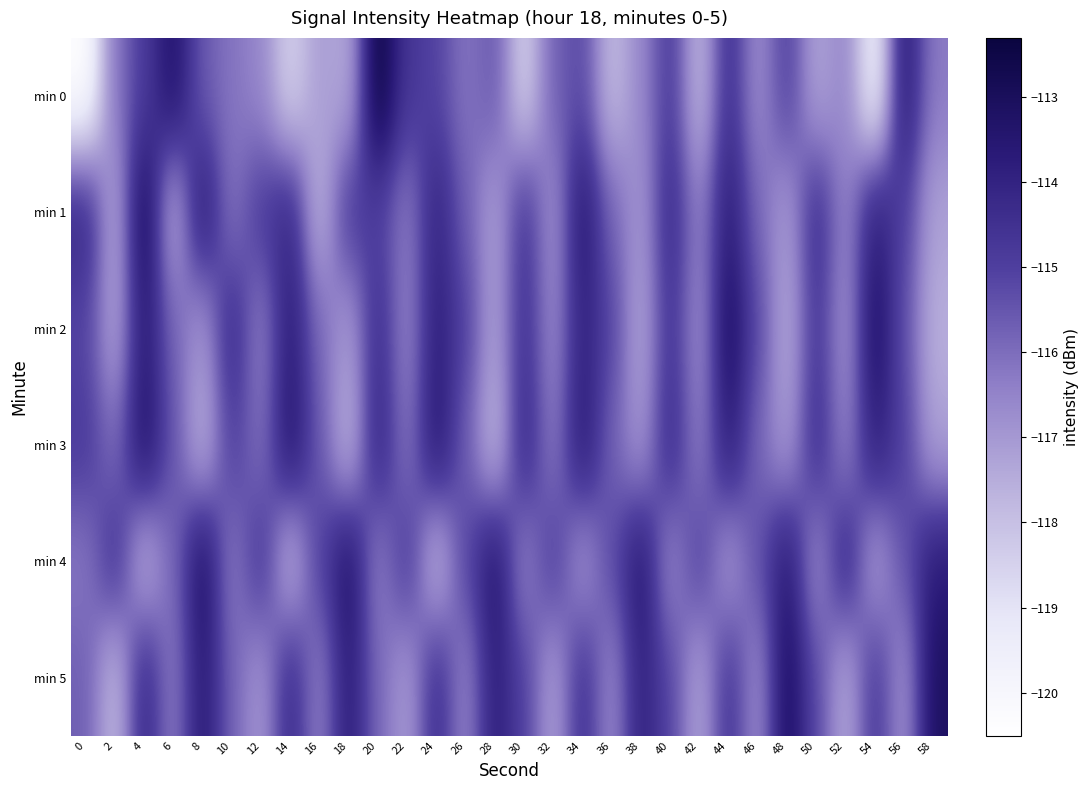

Reading right to left, what are all the values shown in this chart?

min 0: 58=-116.3	56=-113.5	54=-119.8	52=-116.5	50=-117.3	48=-114.9	46=-116.8	44=-114.4	42=-117.9	40=-114.8	38=-116.6	36=-117.9	34=-115.2	32=-115.7	30=-118.5	28=-115.5	26=-116.2	24=-115.1	22=-114.7	20=-112.3	18=-117.4	16=-117.1	14=-118.5	12=-116.6	10=-116.2	8=-115.6	6=-113.3	4=-114.9	2=-116.2	0=-120.5
min 1: 58=-117.2	56=-115.0	54=-113.8	52=-116.6	50=-114.3	48=-117.1	46=-115.9	44=-113.7	42=-116.5	40=-114.2	38=-117.0	36=-115.8	34=-113.5	32=-116.9	30=-114.6	28=-117.2	26=-115.7	24=-114.0	22=-116.3	20=-115.0	18=-114.7	16=-117.8	14=-114.1	12=-114.8	10=-116.2	8=-113.5	6=-117.6	4=-112.8	2=-117.4	0=-114.1
min 2: 58=-117.6	56=-115.3	54=-113.1	52=-116.9	50=-114.7	48=-117.5	46=-115.2	44=-113.0	42=-116.8	40=-114.6	38=-117.3	36=-115.1	34=-113.9	32=-116.7	30=-114.5	28=-117.2	26=-115.0	24=-113.8	22=-116.6	20=-114.3	18=-117.1	16=-115.9	14=-113.7	12=-116.5	10=-114.2	8=-117.0	6=-115.8	4=-113.6	2=-117.3	0=-115.1
min 3: 58=-117.2	56=-115.0	54=-113.8	52=-116.6	50=-114.3	48=-117.1	46=-115.9	44=-113.7	42=-116.5	40=-114.2	38=-117.0	36=-115.8	34=-113.6	32=-116.3	30=-114.1	28=-117.9	26=-115.7	24=-113.5	22=-116.2	20=-114.0	18=-117.8	16=-115.6	14=-113.3	12=-116.1	10=-114.9	8=-117.7	6=-115.5	4=-113.2	2=-116.0	0=-114.8
min 4: 58=-113.7	56=-115.5	54=-117.2	52=-114.0	50=-116.8	48=-113.6	46=-115.3	44=-117.1	42=-114.9	40=-116.7	38=-113.5	36=-115.2	34=-117.0	32=-114.8	30=-116.6	28=-113.3	26=-115.1	24=-117.9	22=-114.7	20=-116.5	18=-113.2	16=-115.0	14=-117.8	12=-114.6	10=-116.3	8=-113.1	6=-115.9	4=-117.7	2=-114.5	0=-116.2
min 5: 58=-113.1	56=-116.9	54=-114.7	52=-117.5	50=-115.2	48=-113.0	46=-116.8	44=-114.6	42=-117.3	40=-115.1	38=-113.9	36=-116.7	34=-114.5	32=-117.2	30=-115.0	28=-113.8	26=-116.6	24=-114.3	22=-117.1	20=-115.9	18=-113.7	16=-116.5	14=-114.2	12=-117.0	10=-115.8	8=-113.6	6=-116.3	4=-114.1	2=-117.9	0=-115.7